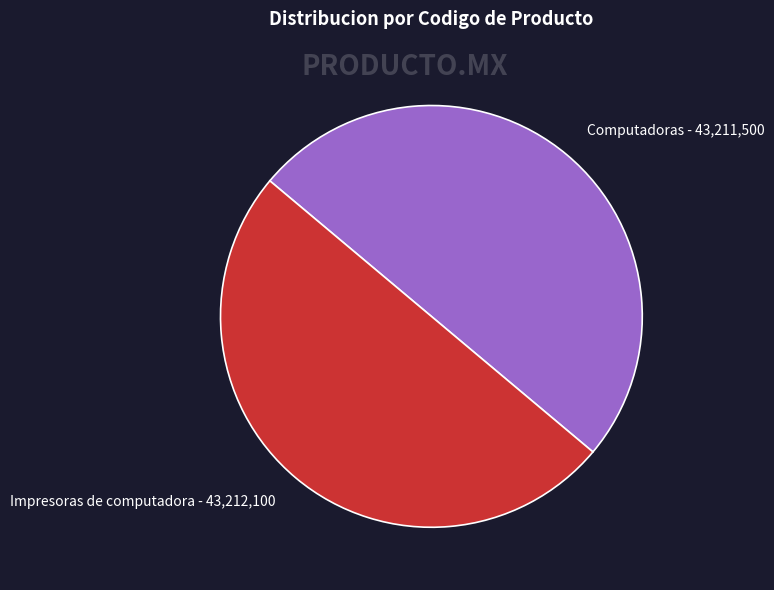

What percentage do Impresoras de computadora and Computadoras together represent?

100.0%